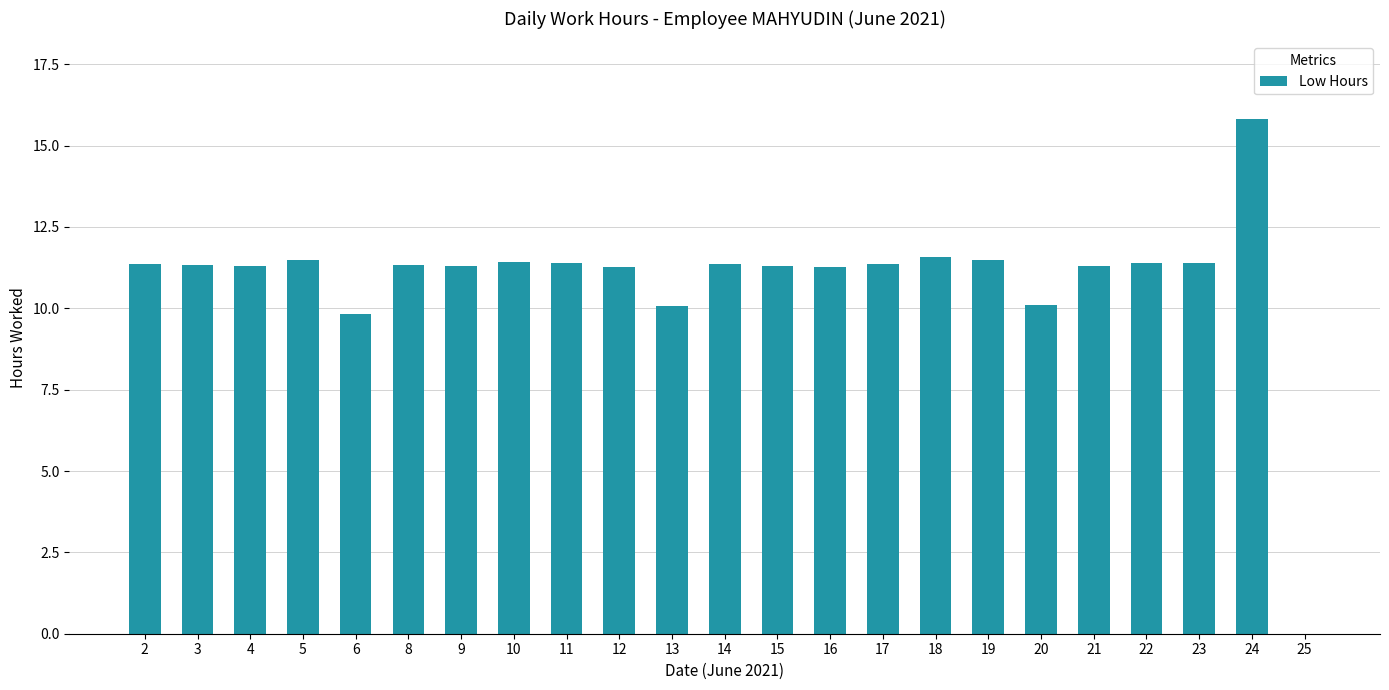

What value does the data have at 2?

11.4